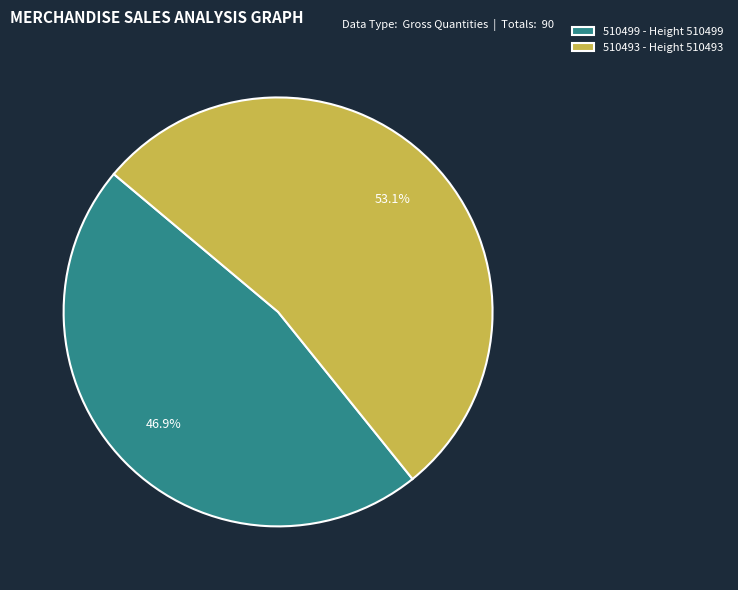

Approximately how many times larger is the value at 510499 compared to 510493?

0.9